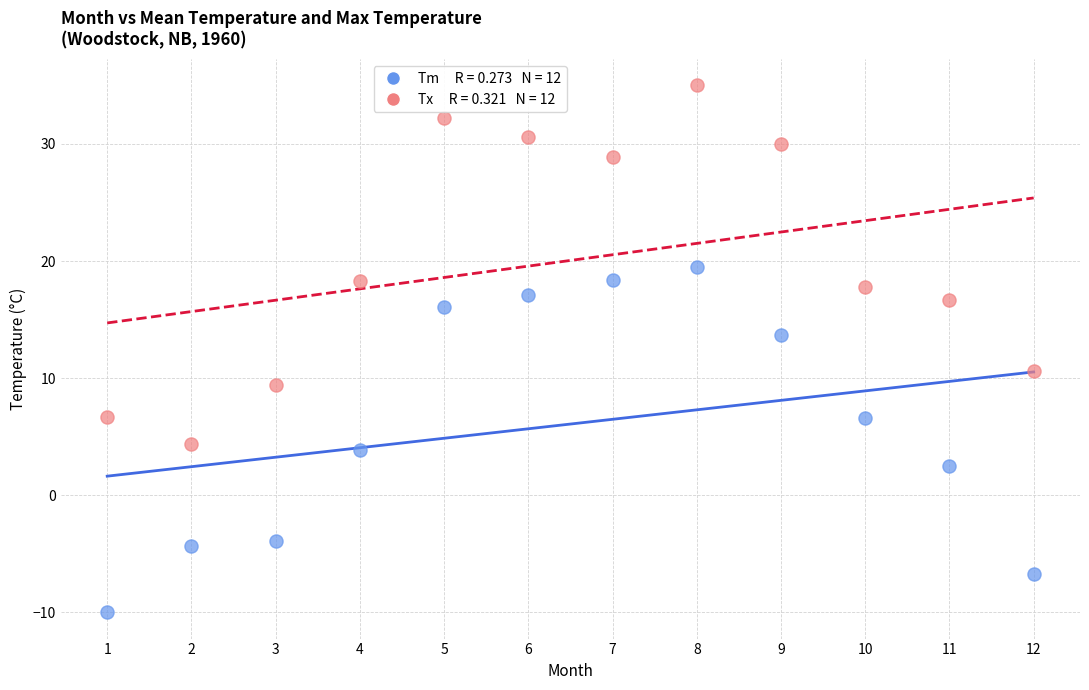

Across all data points, what is the range of X values (max minus min)?

11.0